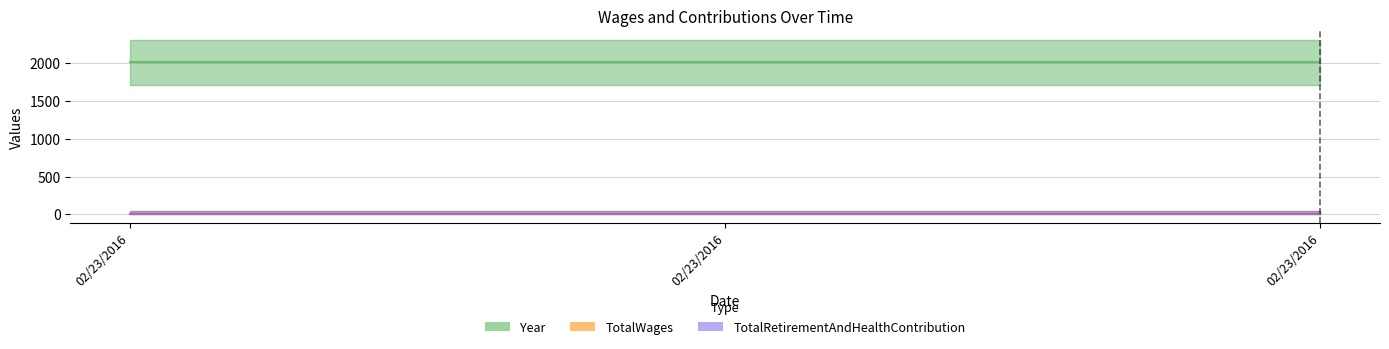

How many data points does each series have?

3